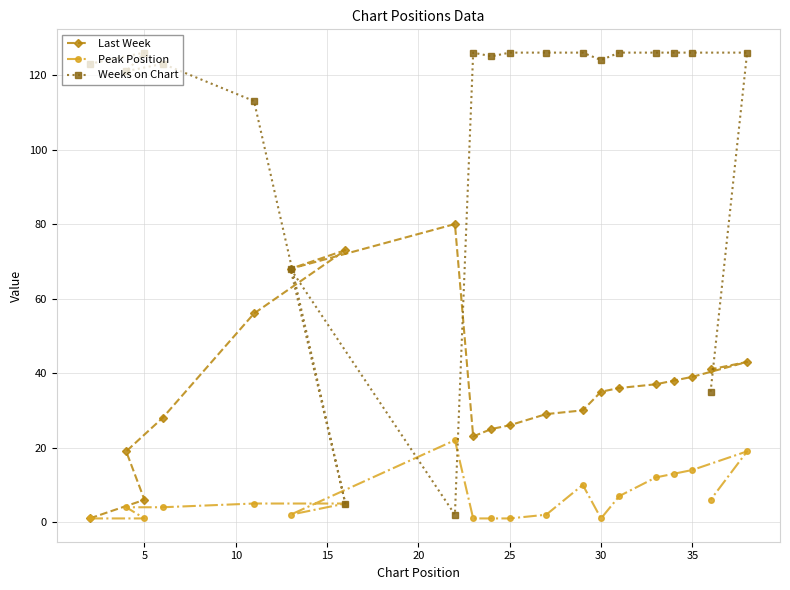

Reading right to left, transcribe all the data shown in this chart.

Last Week: 43	41	39	38	37	36	35	30	29	26	25	23	80	73	68	56	28	6	19	1
Peak Position: 19	6	14	13	12	7	1	10	2	1	1	1	22	5	2	5	4	1	4	1
Weeks on Chart: 126	35	126	126	126	126	124	126	126	126	125	126	2	5	68	113	123	126	121	123